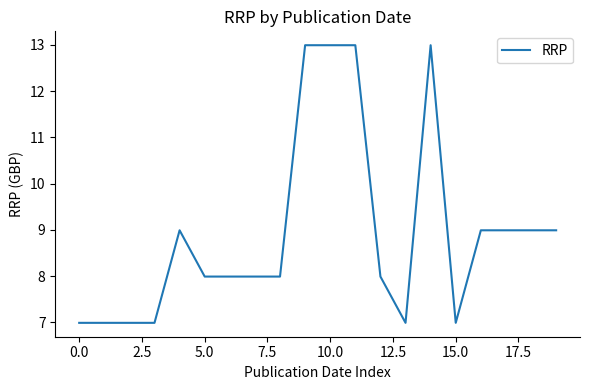

What is the difference between the maximum and minimum values?

6.0